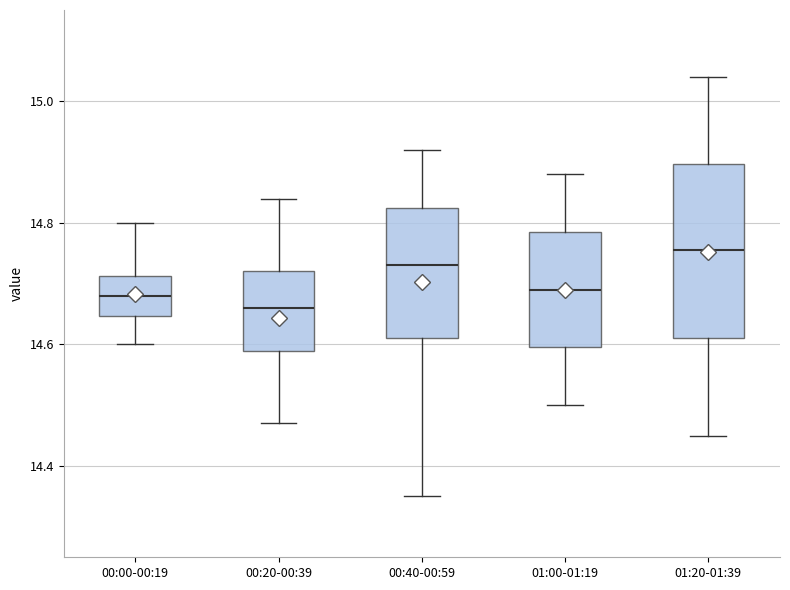

Which box has the highest median line?

01:20-01:39